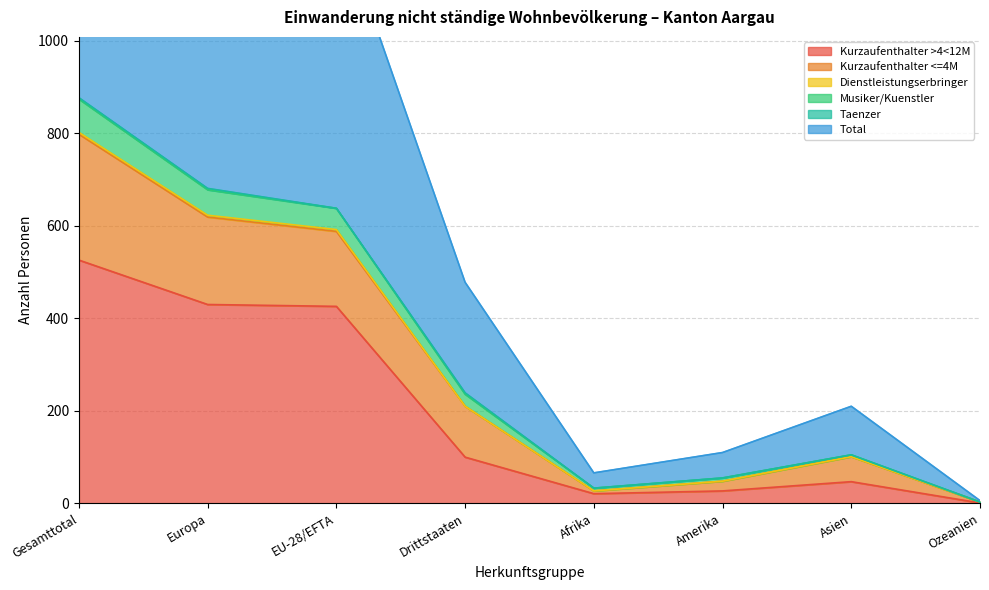

What is the total value across all series at EU-28/EFTA?

2978